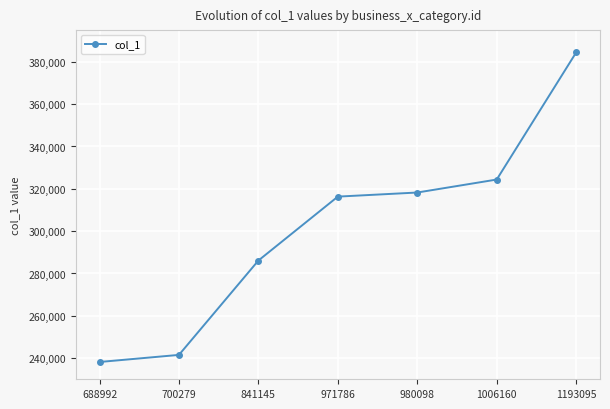

Which category has the highest value across all series?

1193095